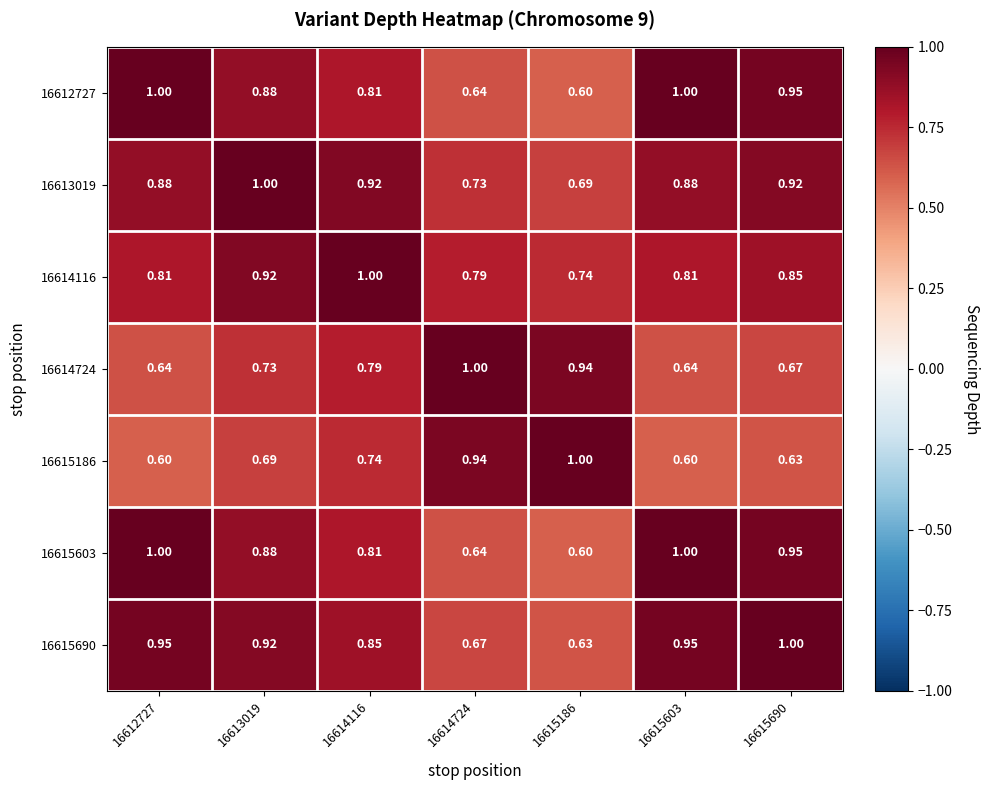

Is the value of 16615690 at 16615186 greater than the value of 16615186 at 16613019?

No